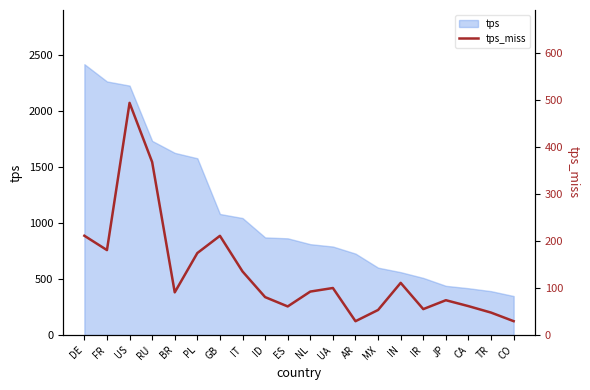

At which category does the data reach its first local valley?

FR